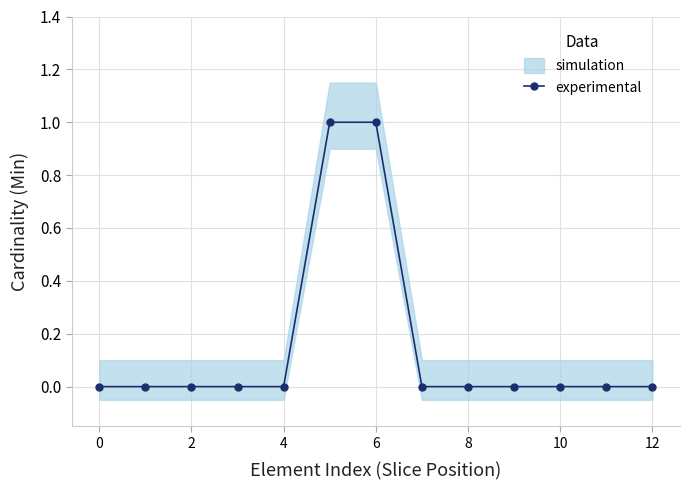

The value of experimental at 12 is 0. True or false?

True